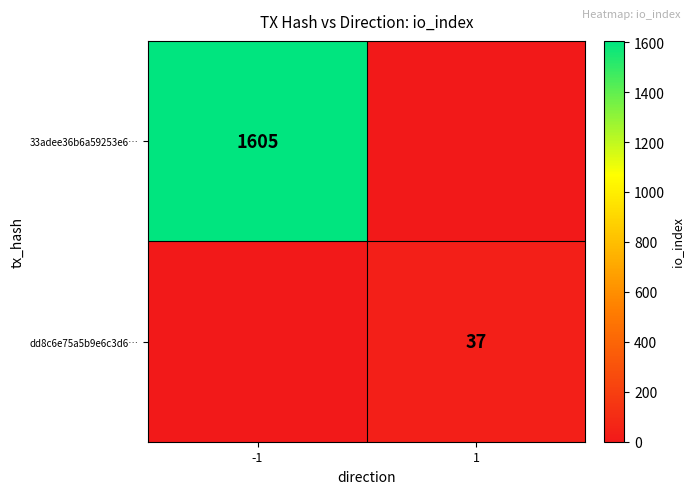

True or false: 33adee36b6a59253e6… has a value of 793 at -1.

False